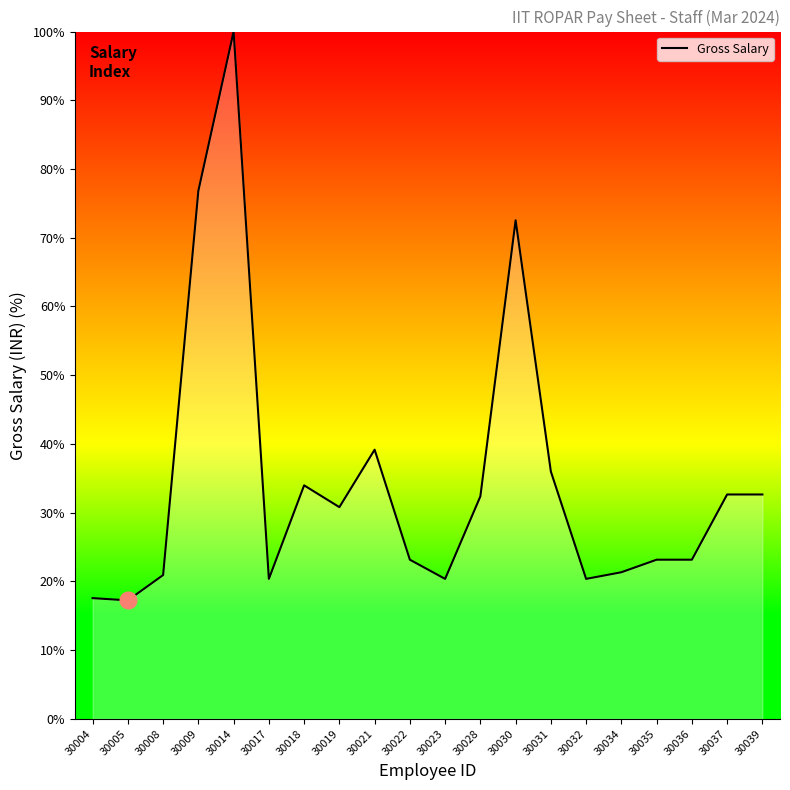

What is the average value?

34.7